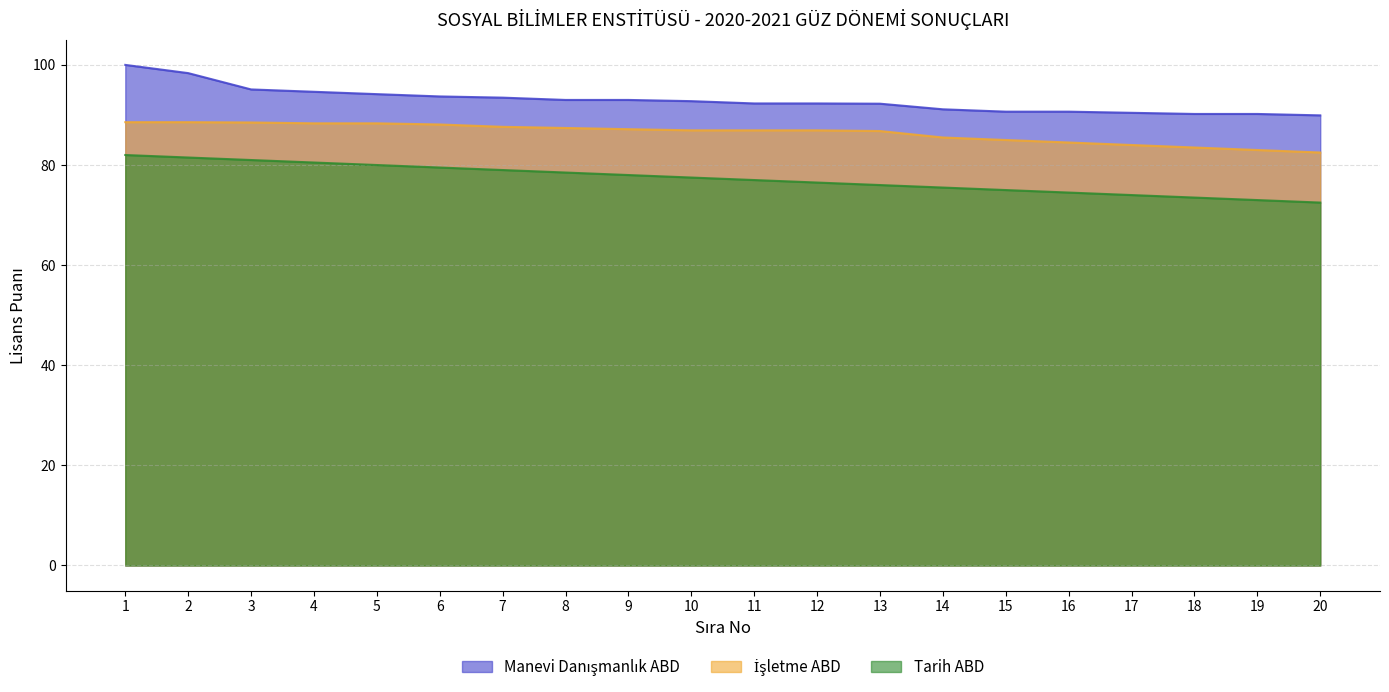

Where is Tarih ABD nearest to the value 77?

11